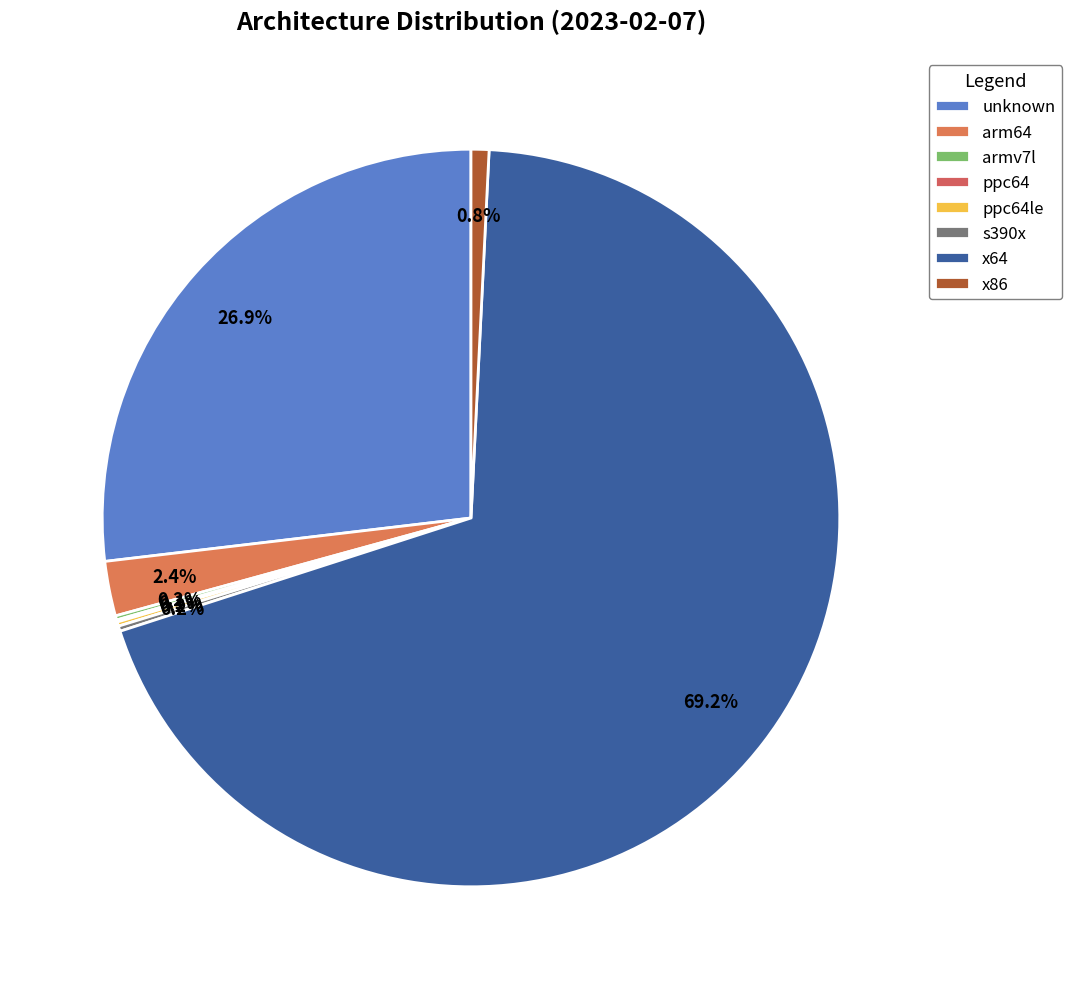

To the nearest percent, what portion does unknown represent?

27%